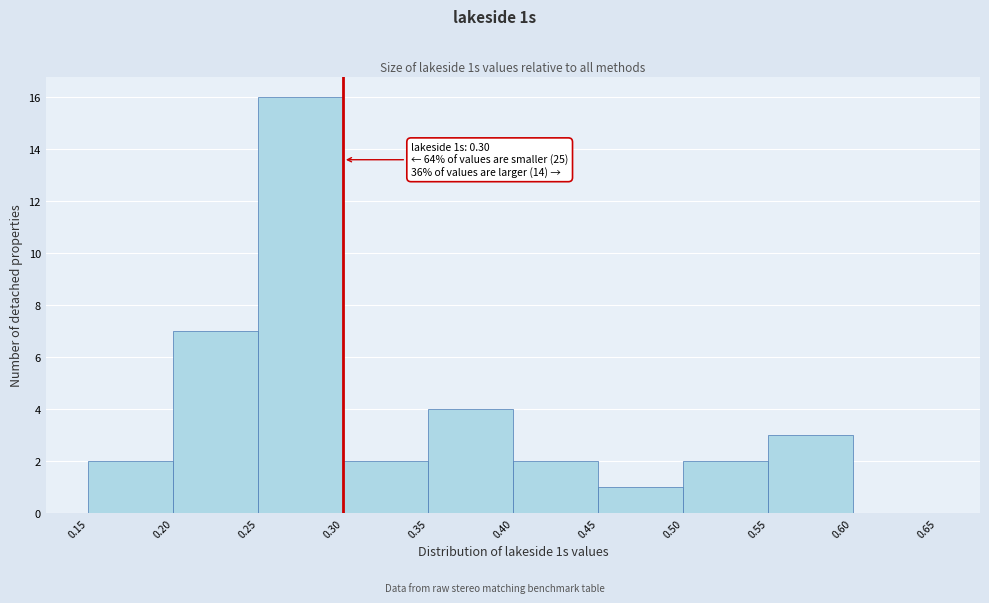

Over which range of the x-axis is the bar tallest?

0.25 to 0.30